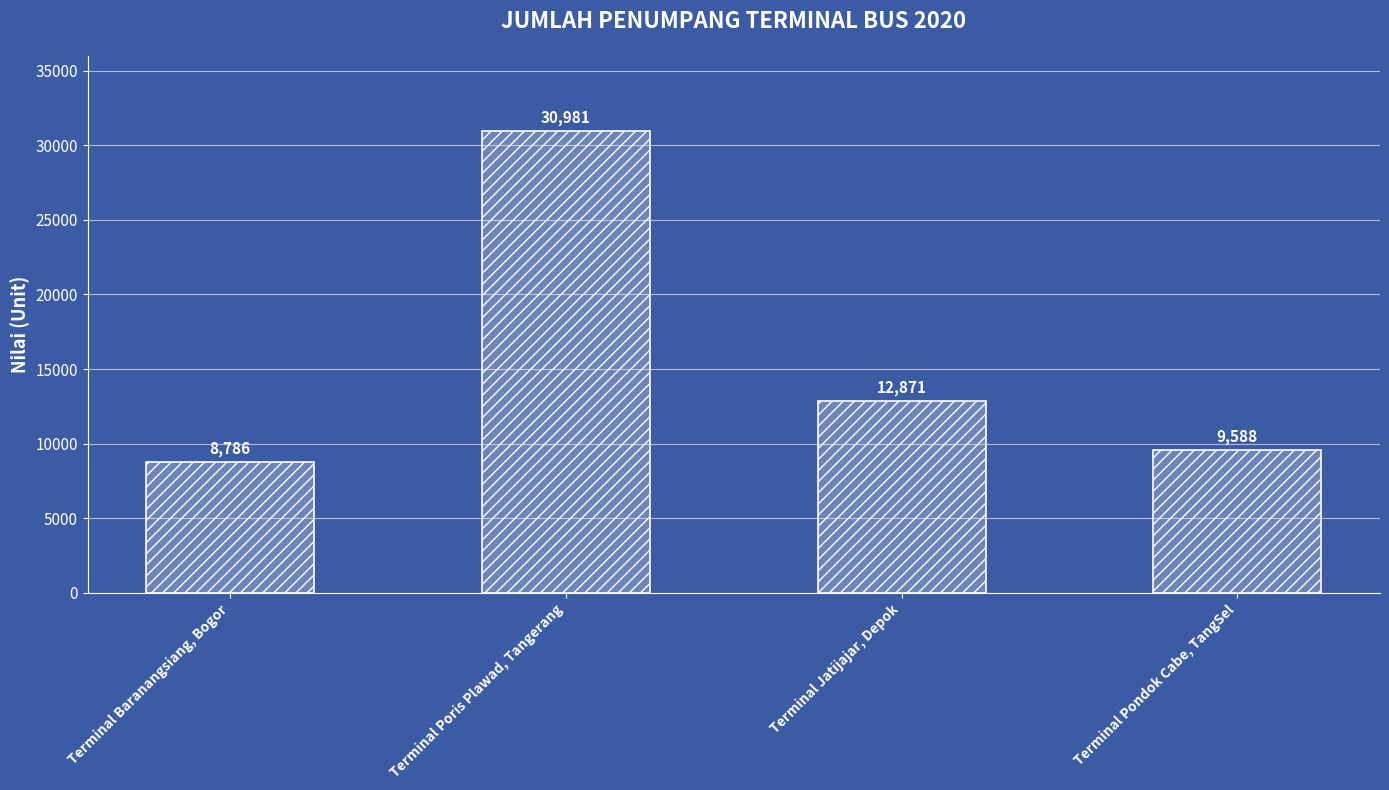

What position from the right is Terminal Pondok Cabe, TangSel?

1